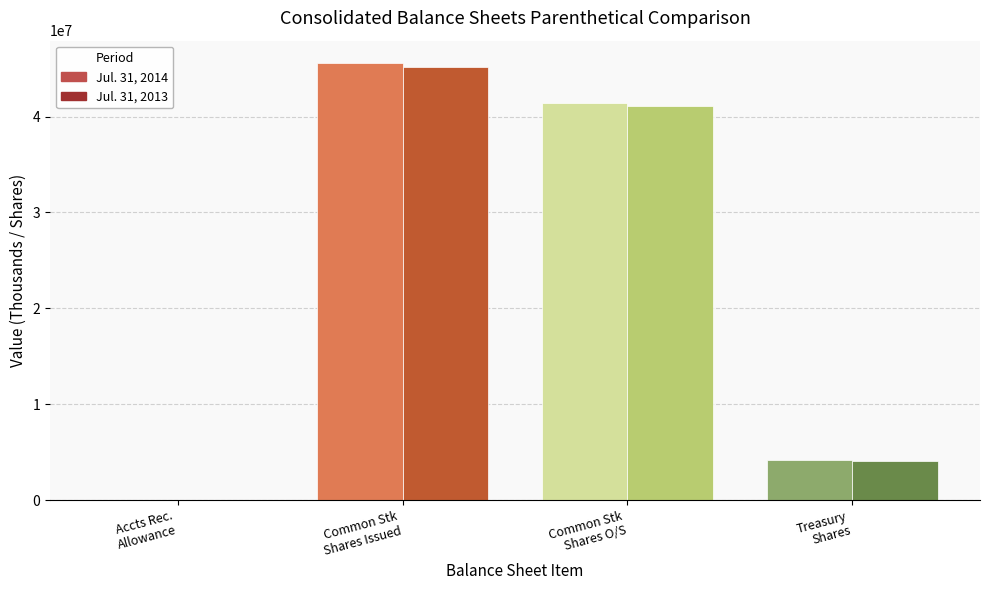

Where is Jul. 31, 2013 nearest to the value 37500000?

Common Stock shares outstanding